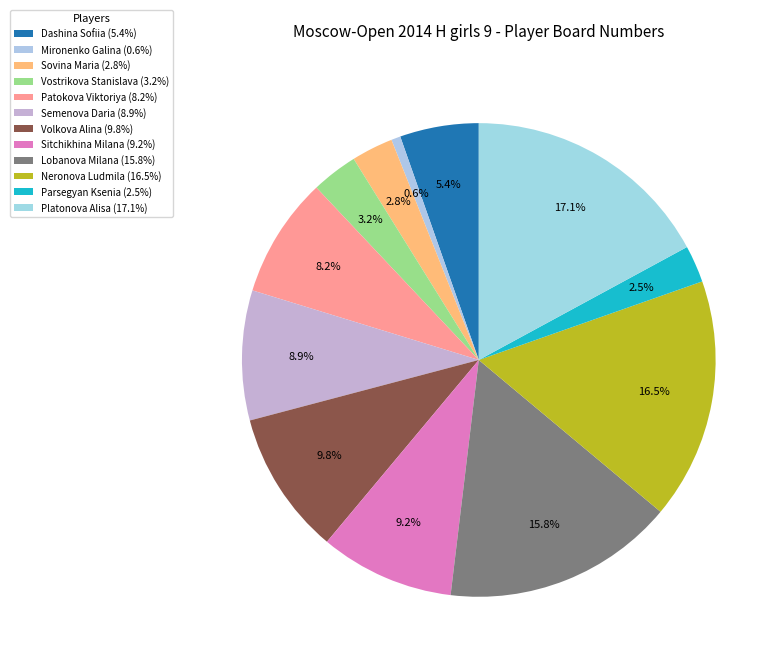

To the nearest percent, what is the difference between the largest and smallest slice percentages?

16%